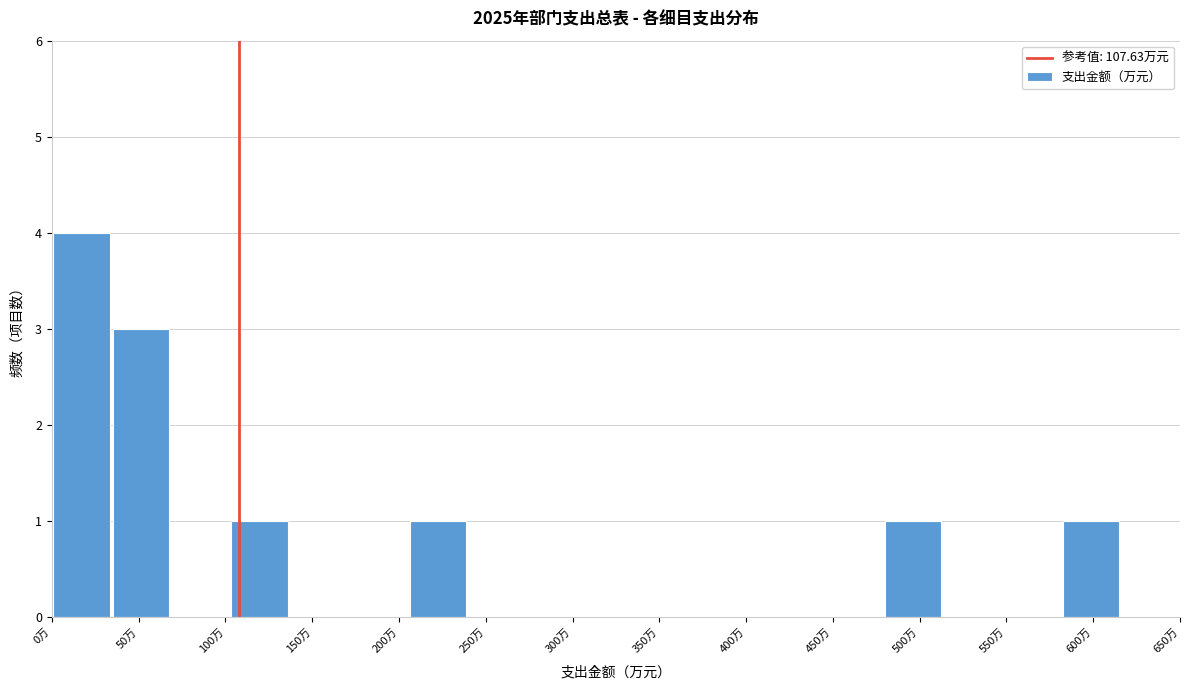

How tall is the bar that spans 105 to 135 on the x-axis? Neither the bar edges nor the heights are printed on the chart, so give them approximately, as read against the axes.

1